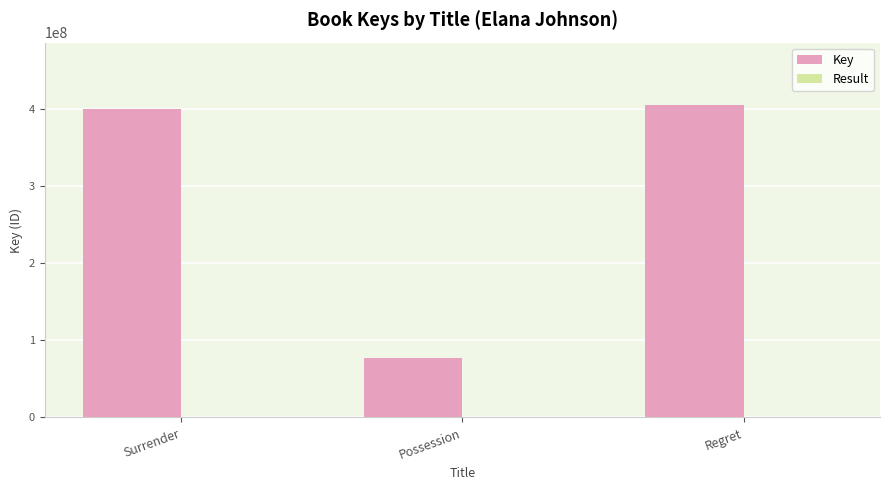

Which series has the largest total across all categories?

Key